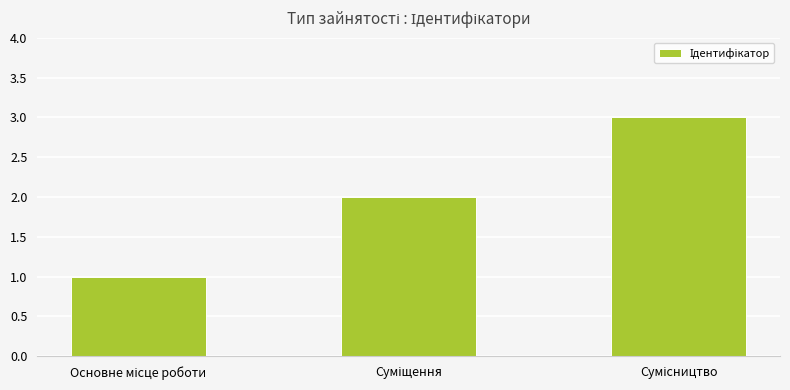

What is the value of the 3rd bar from the left?

3